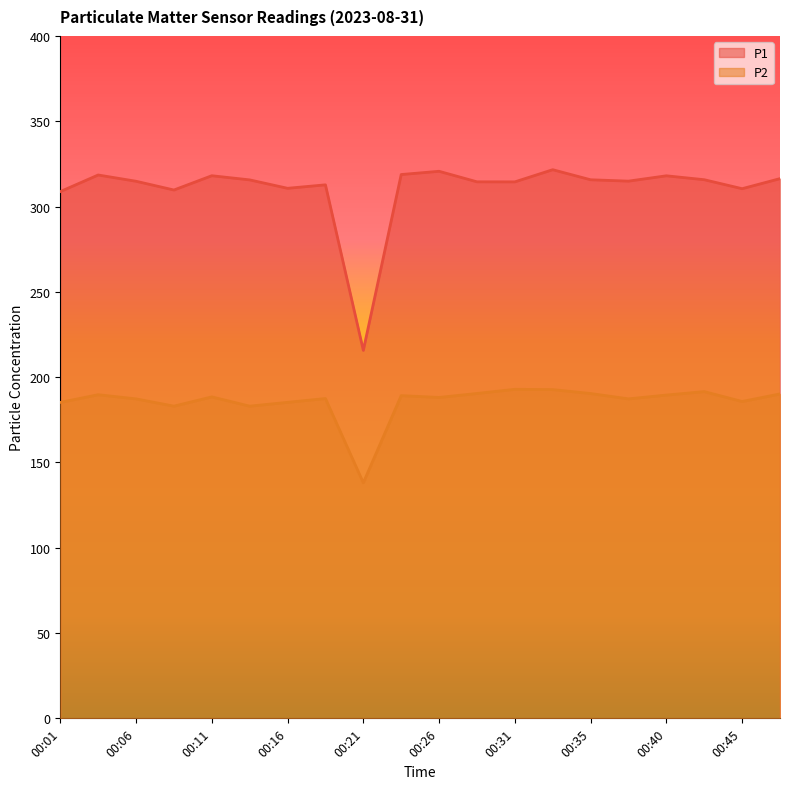

What is the sum of all P1 values?

6205.8